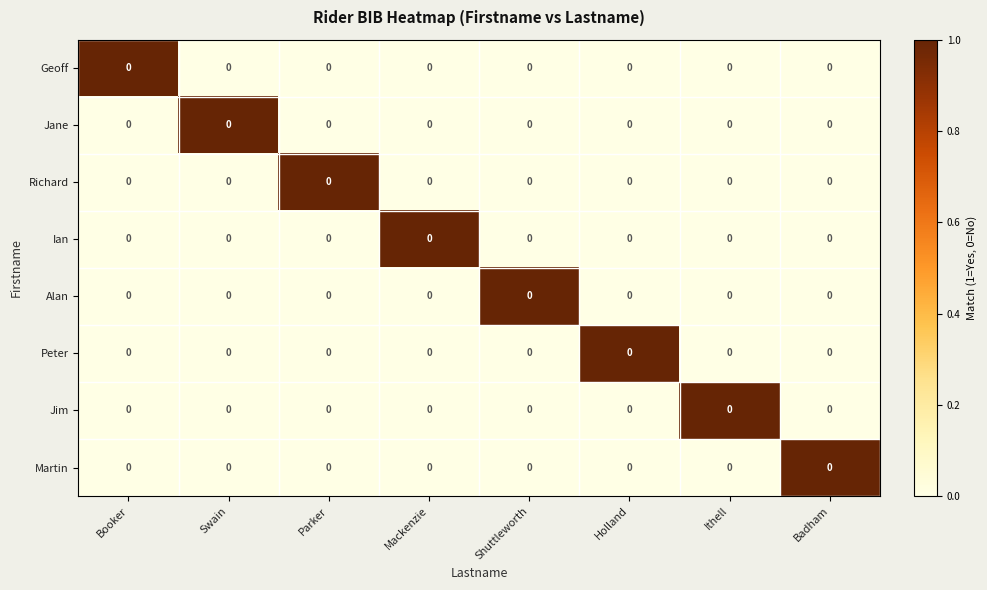

Rank the categories by Martin value from lowest to highest.

Booker, Swain, Parker, Mackenzie, Shuttleworth, Holland, Ithell, Badham